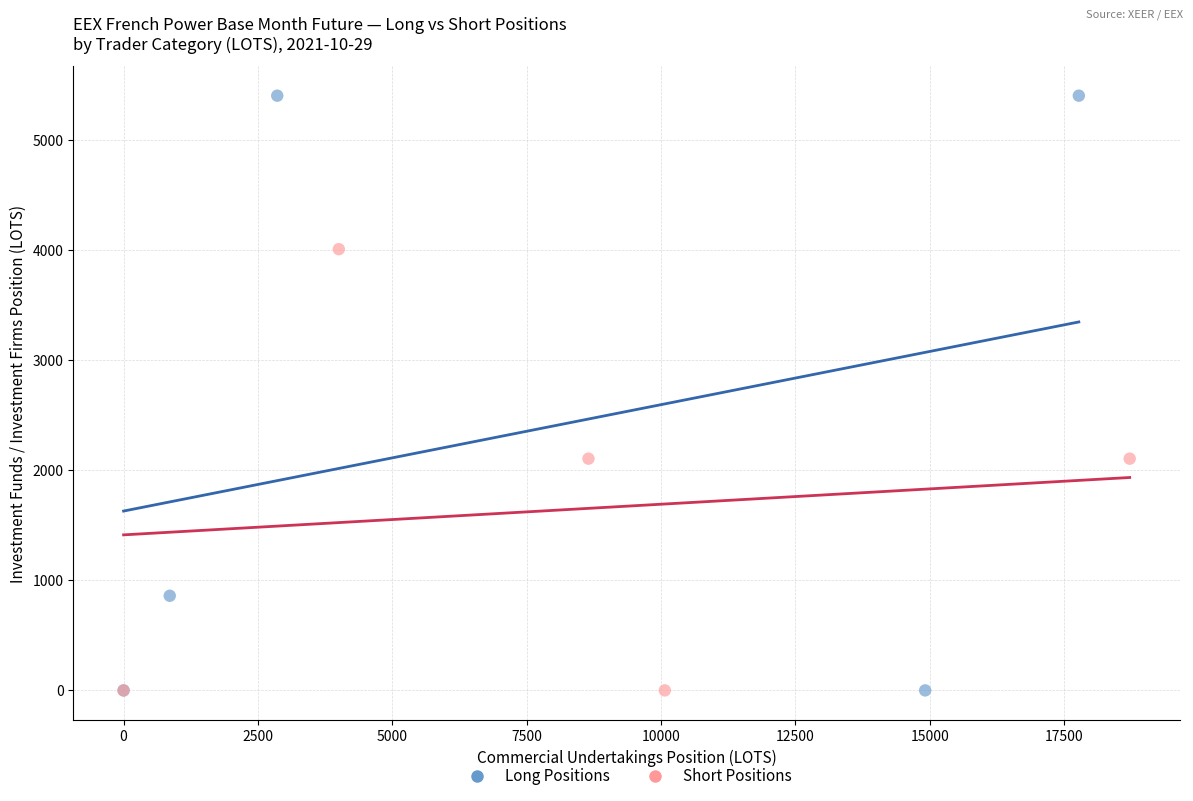

Which series has the largest Y range (max minus min)?

Long Positions